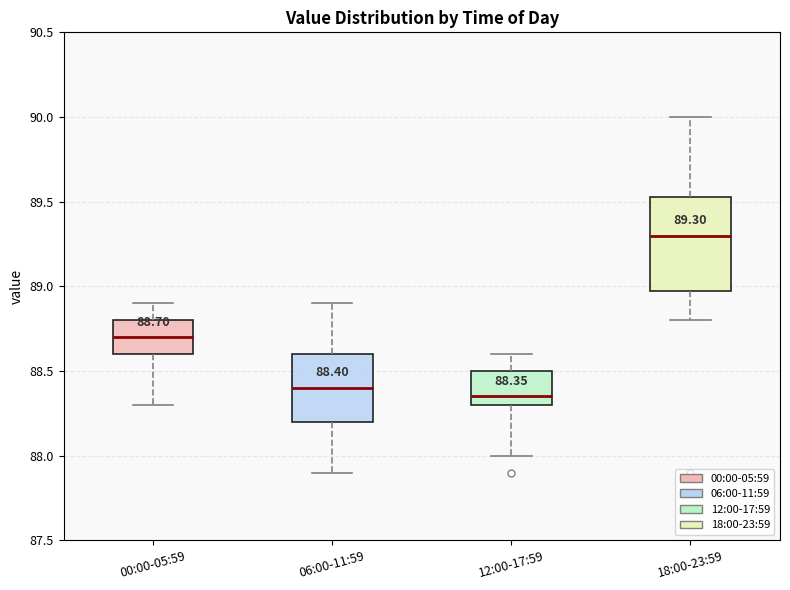

Which box's median line is the highest?

18:00-23:59